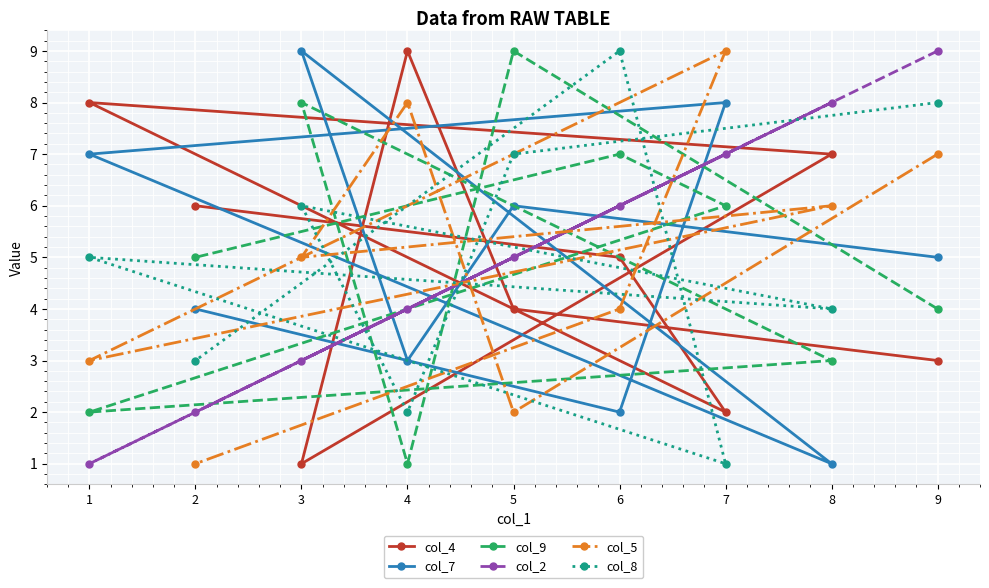

What is the difference between the col_4 values at 3 and 4?

8